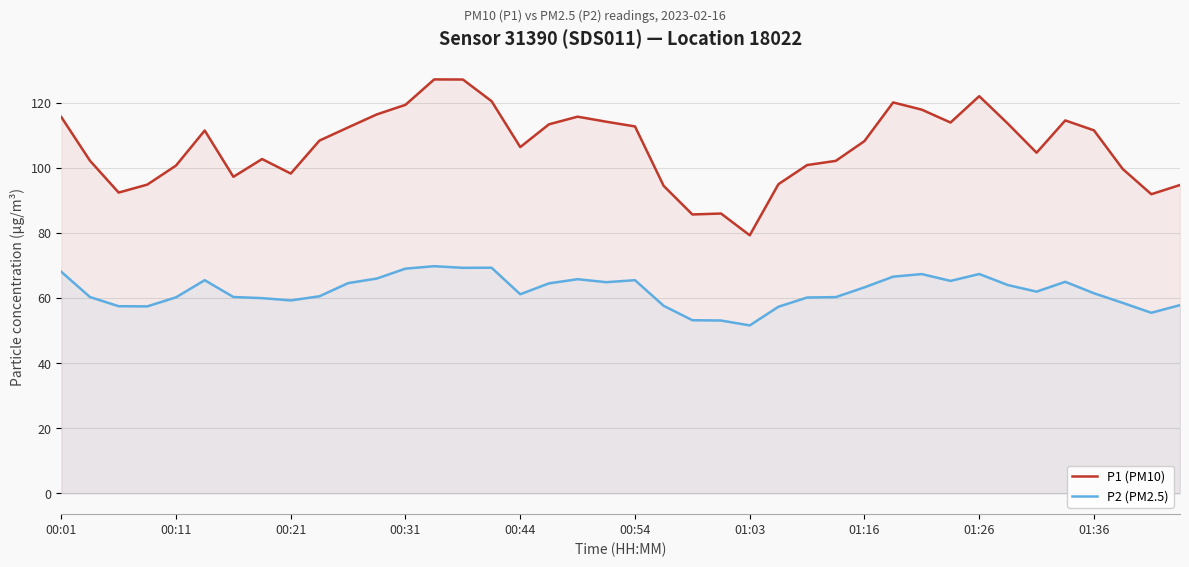

True or false: P1 (PM10) and P2 (PM2.5) cross at least once.

False